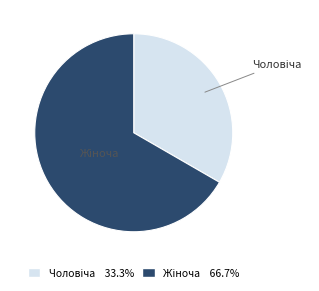

Does any single category account for the majority?

Yes